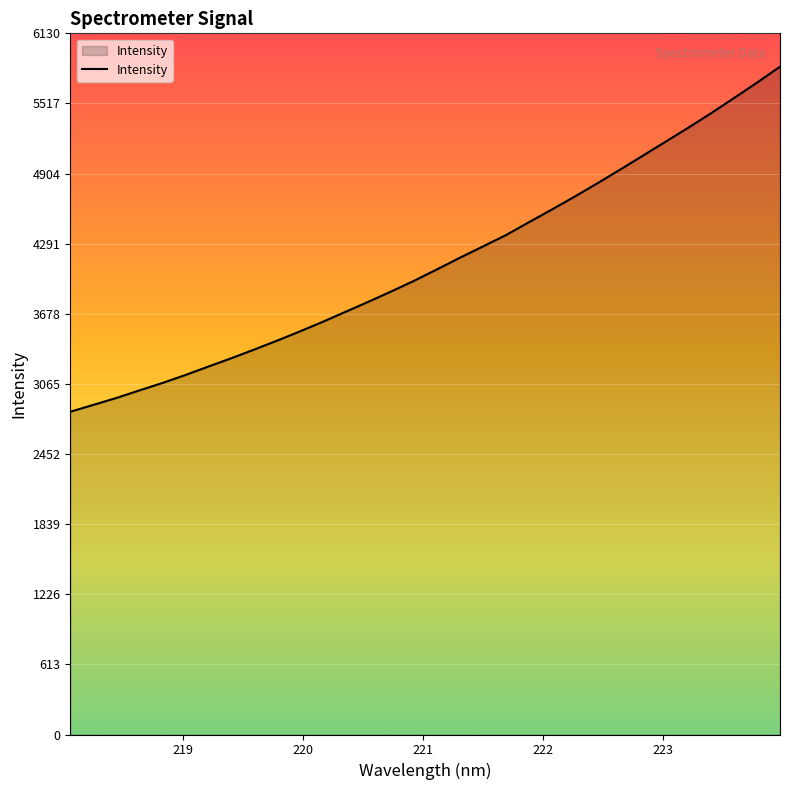

What is the greatest value displayed?

5838.3